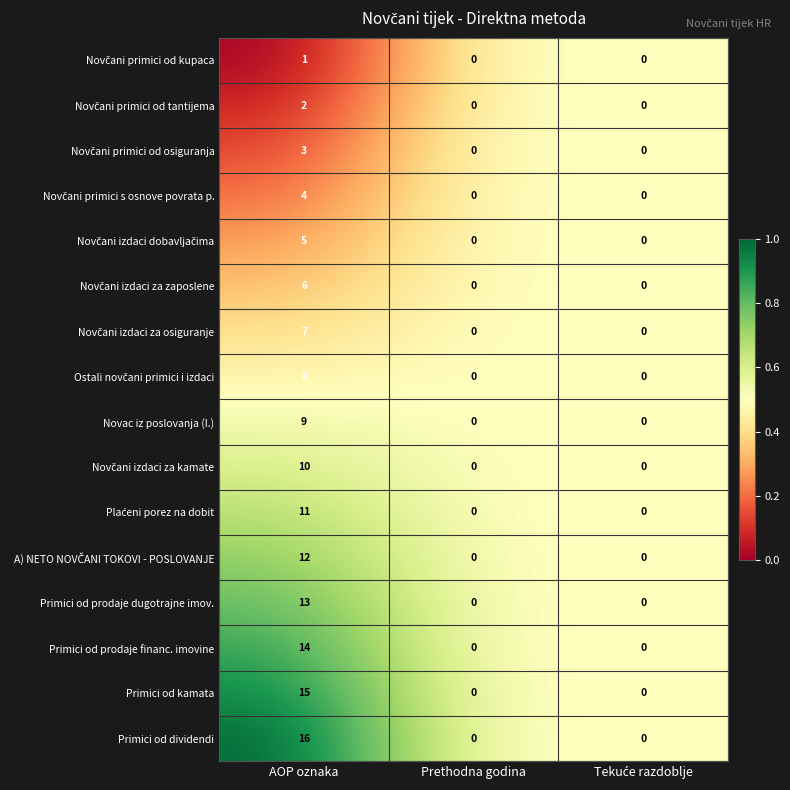

What is the maximum value shown in the chart?

16